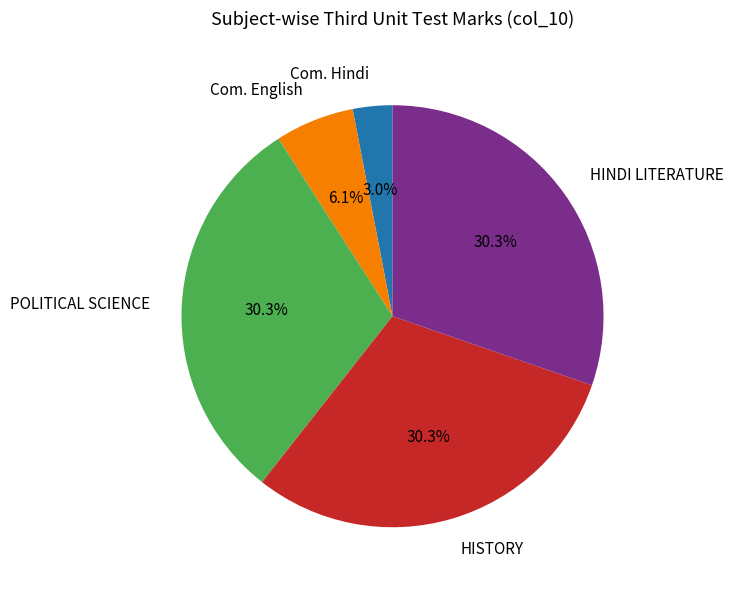

Does HISTORY account for over 50% of the chart?

No